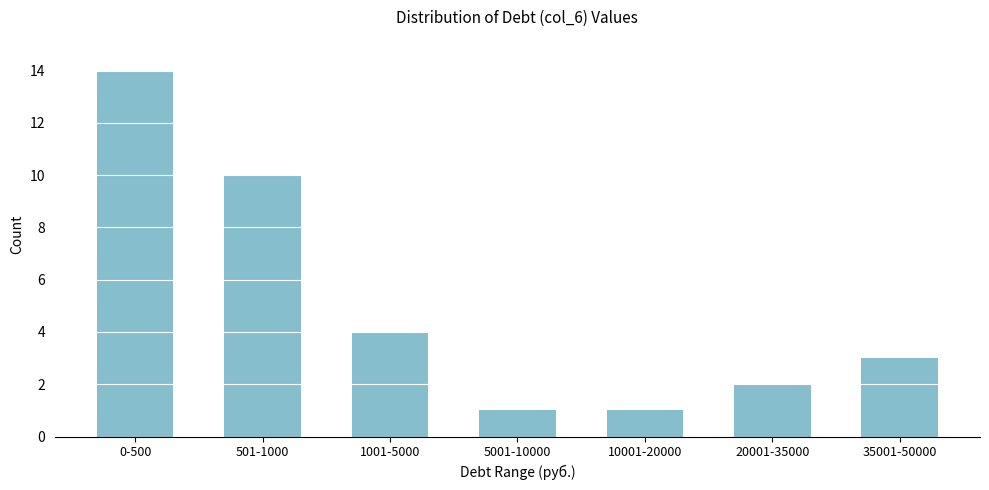

Reading right to left, transcribe all the data shown in this chart.

35001-50000=3	20001-35000=2	10001-20000=1	5001-10000=1	1001-5000=4	501-1000=10	0-500=14